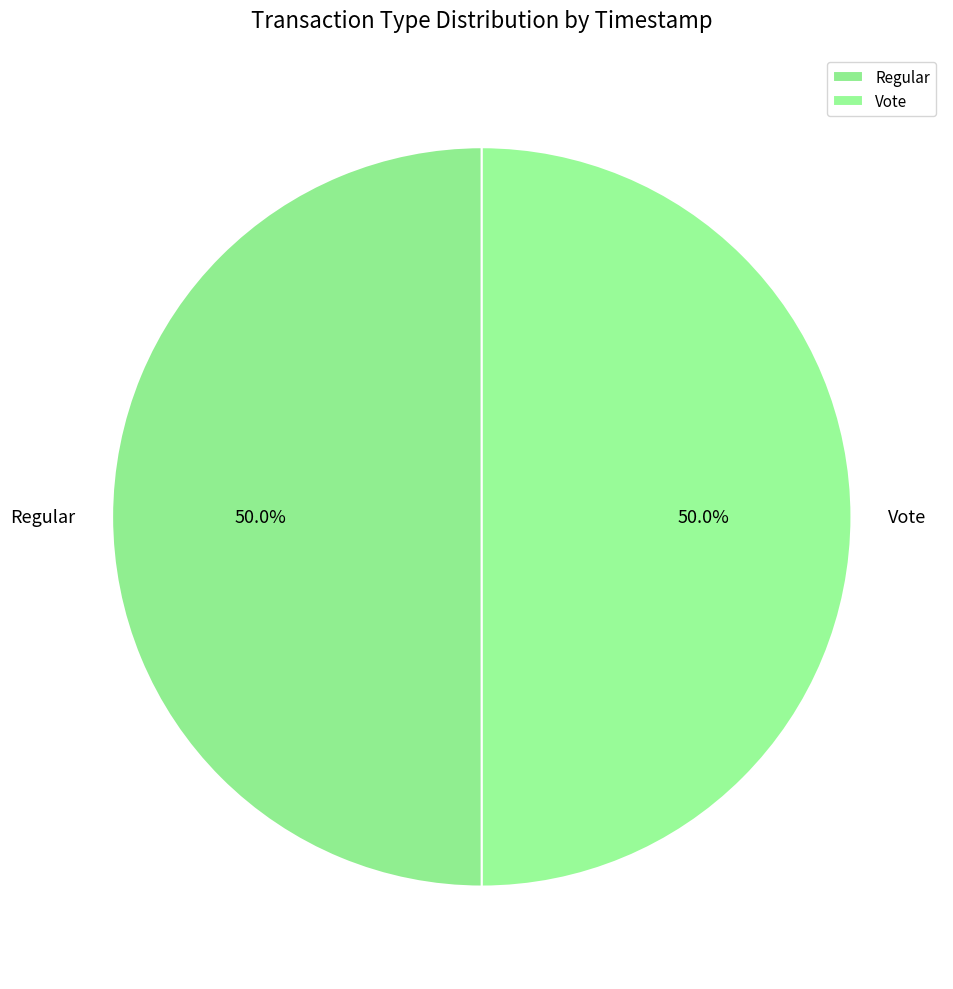

To the nearest percent, what portion does Vote represent?

50%